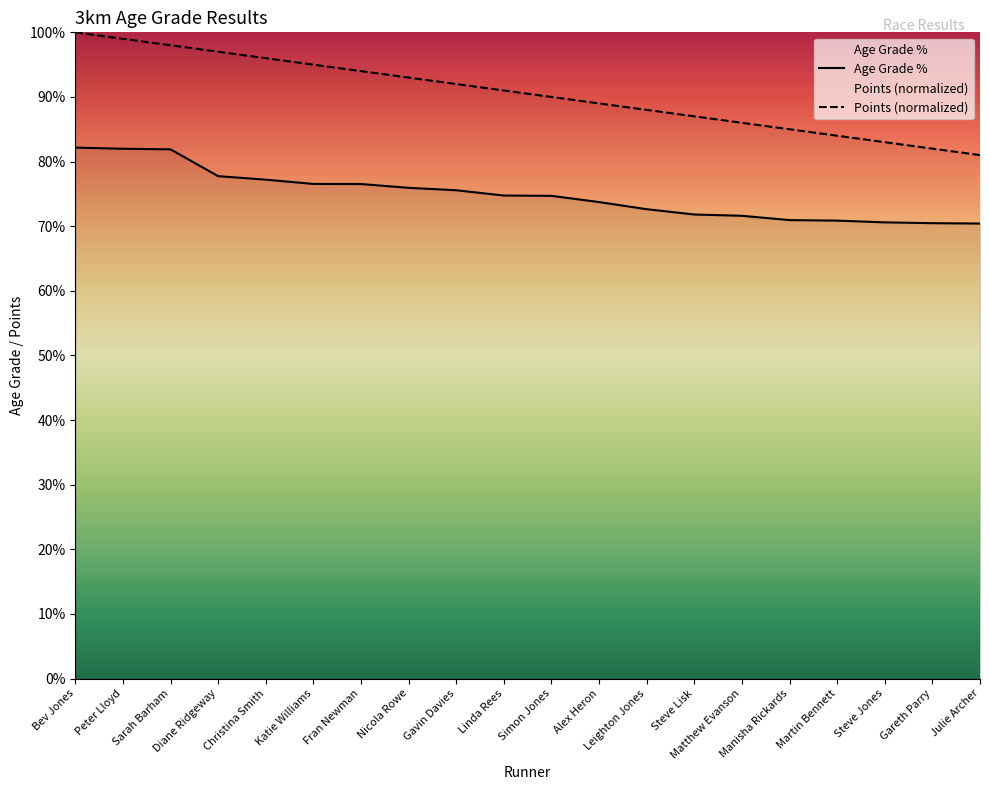

What is the highest value of the Points series?

1.0